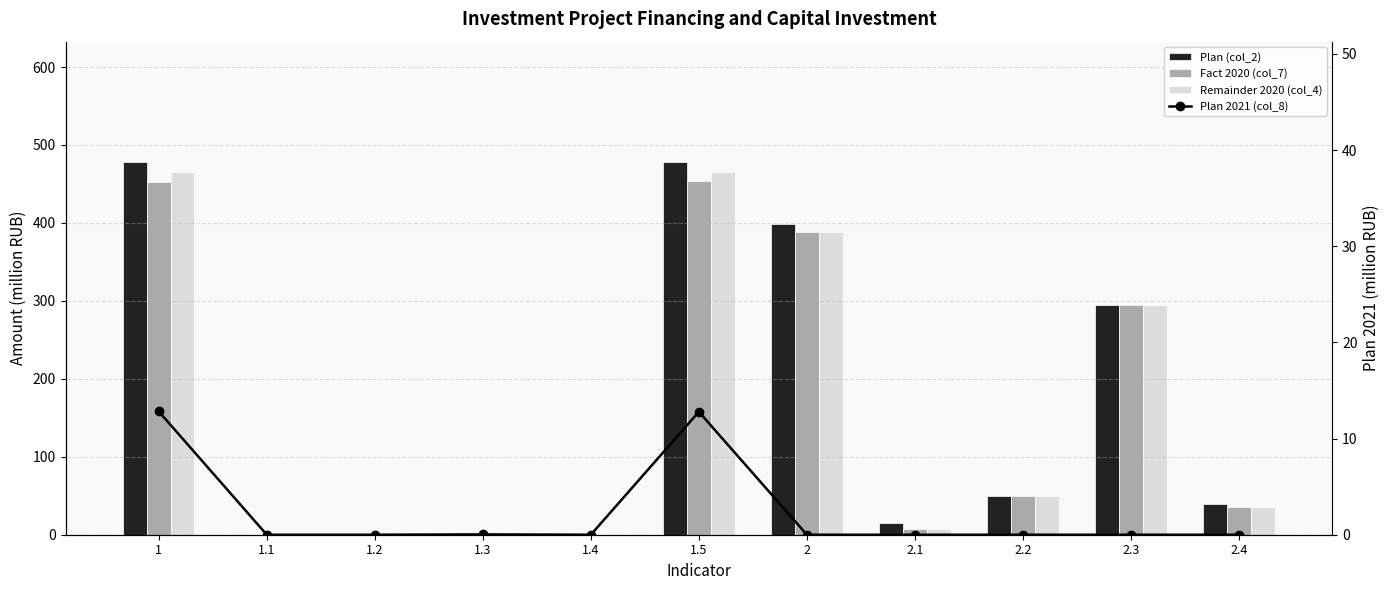

Rank the series at 2.1 from lowest to highest value.

Plan 2021 (col_8), Fact 2020 (col_7), Remainder 2020 (col_4), Plan (col_2)